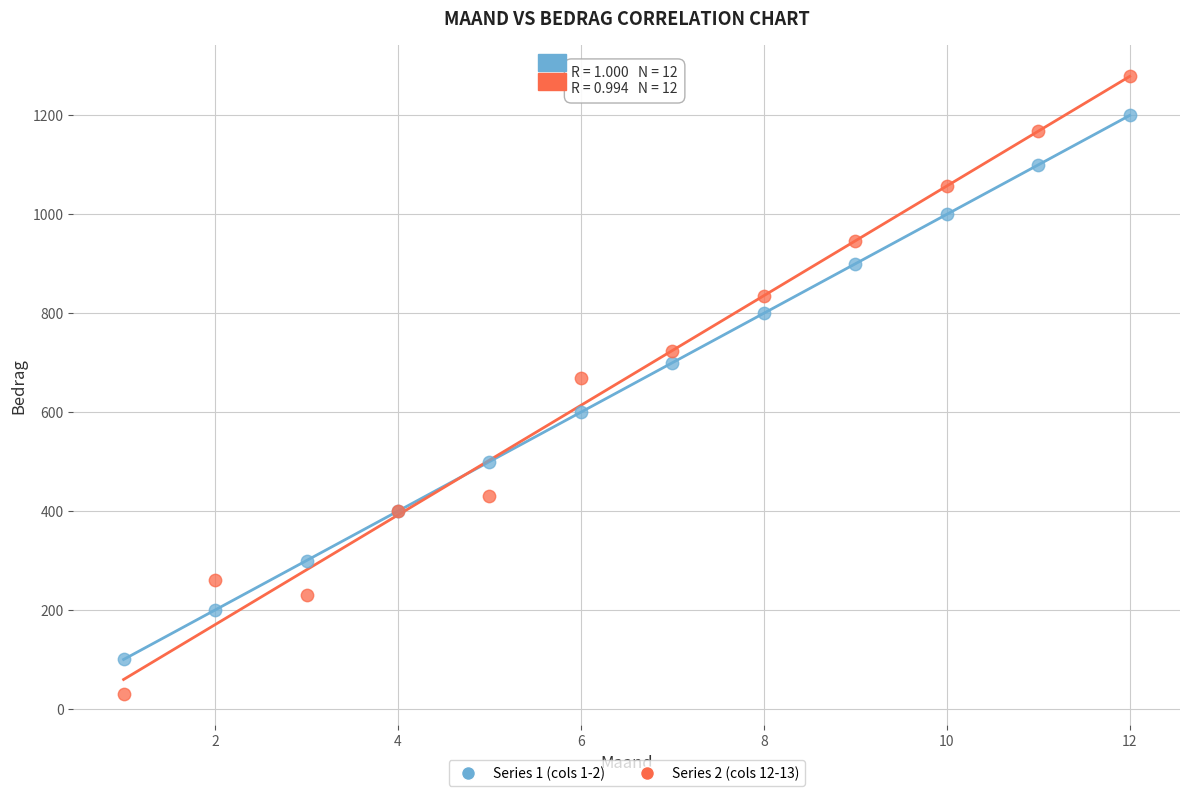

Across all series, what Y value is closest to 654?

670.0